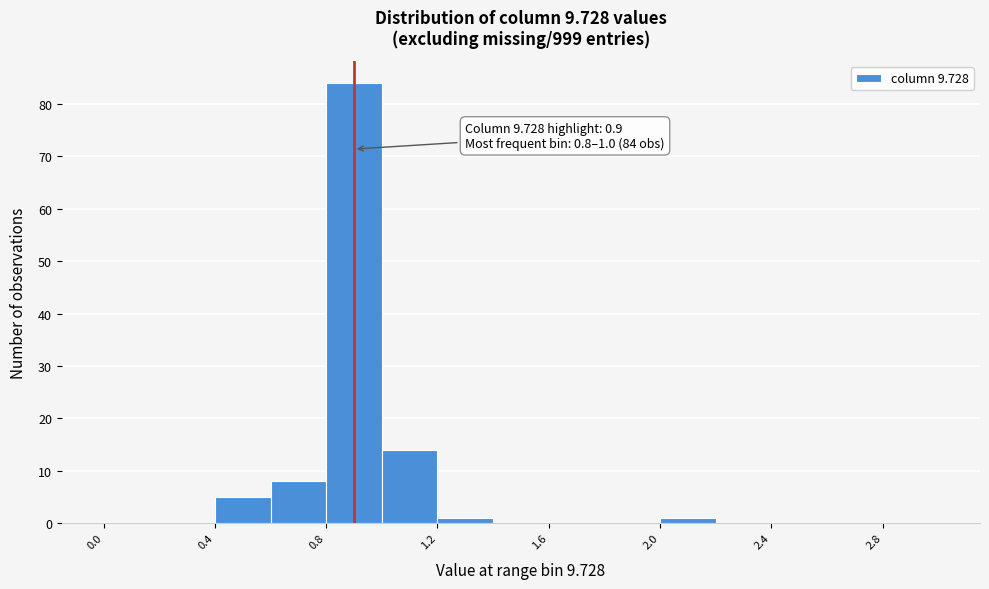

Over which range of the x-axis is the bar tallest?

0.8 to 1.0